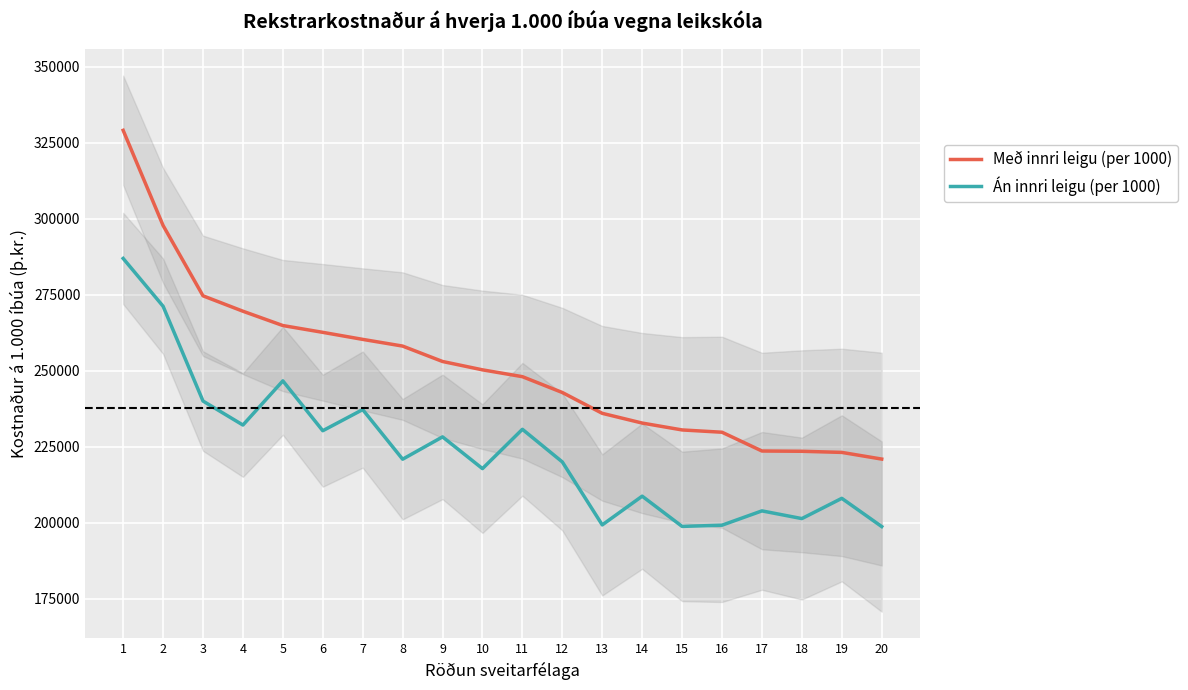

Which series has the largest total across all categories?

Með innri leigu (per 1000)